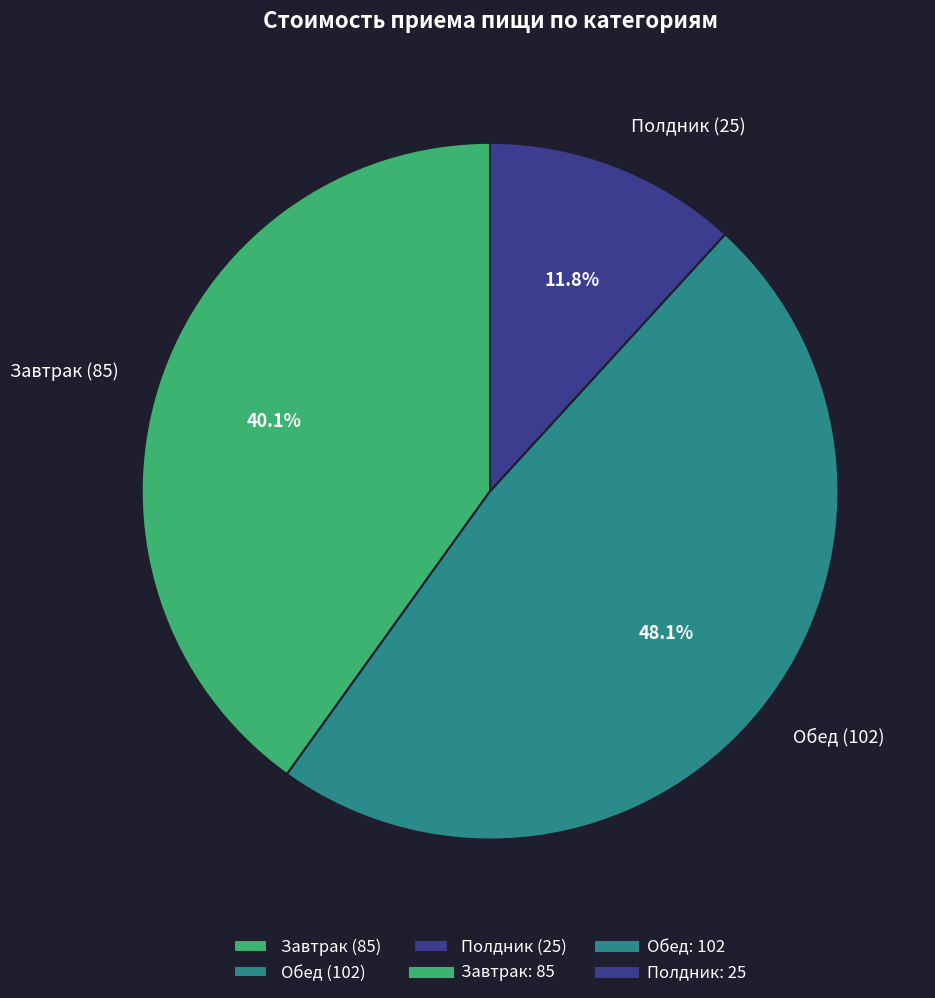

Count the number of slices in the pie.

3